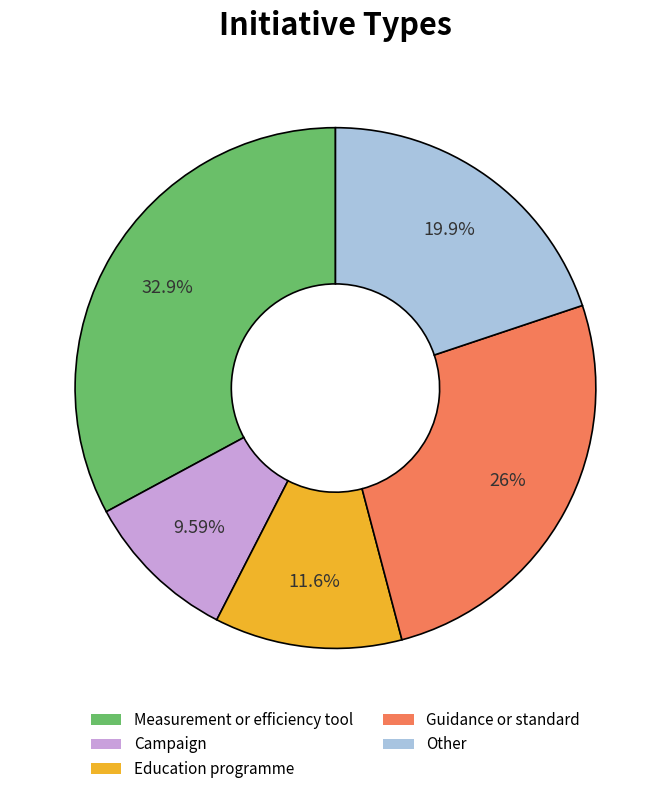

To the nearest percent, what is the difference between the Other and Campaign slice percentages?

10%